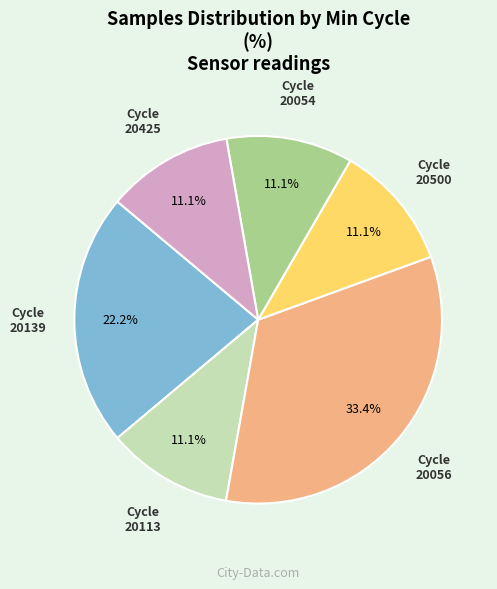

Does any single category account for the majority?

No